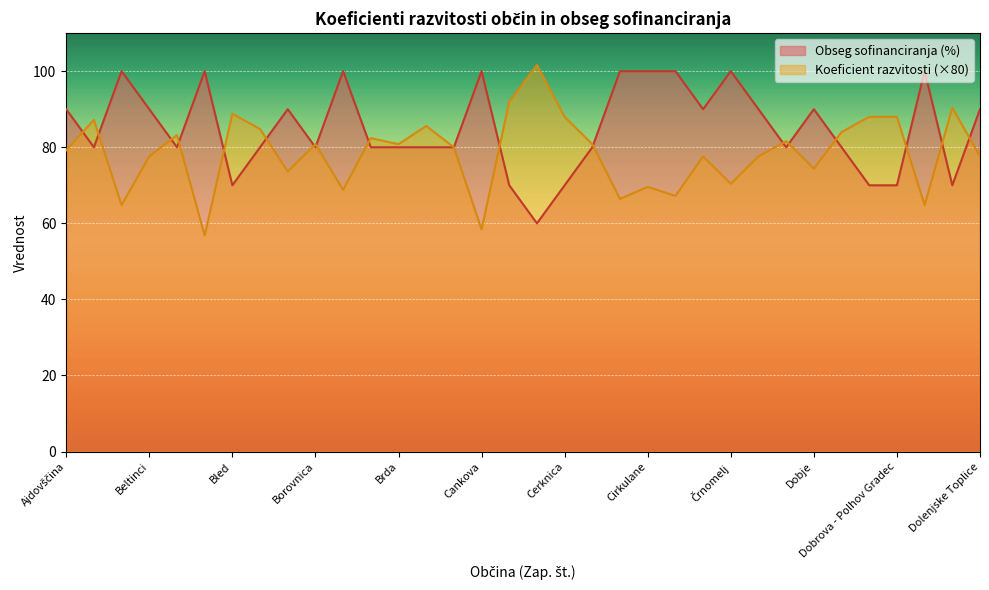

Rank the categories by Koeficient razvitosti value from highest to lowest.

Cerklje na Gorenjskem, Celje, Dol pri Ljubljani, Bled, Cerknica, Dobrna, Dobrova - Polhov Gradec, Ankaran, Brezovica, Bloke, Dobrepolje, Benedikt, Braslovče, Divača, Borovnica, Brda, Cerkno, Brežice, Ajdovščina, Beltinci, Črna na Koroškem, Destrnik, Dolenjske Toplice, Dobje, Bohinj, Črnomelj, Cirkulane, Bovec, Črenšovci, Cerkvenjak, Apače, Dobrovnik/Dobronak, Cankova, Bistrica ob Sotli